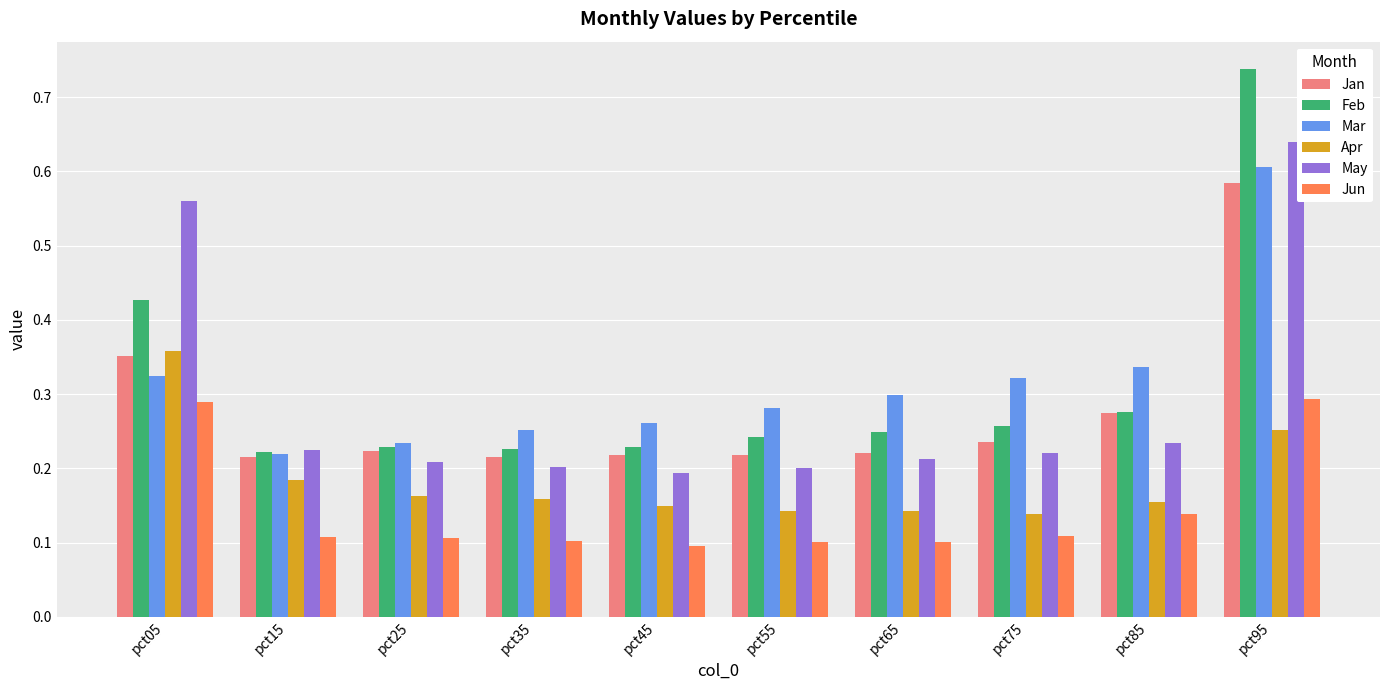

The value of Feb at pct35 is 0.1. True or false?

False